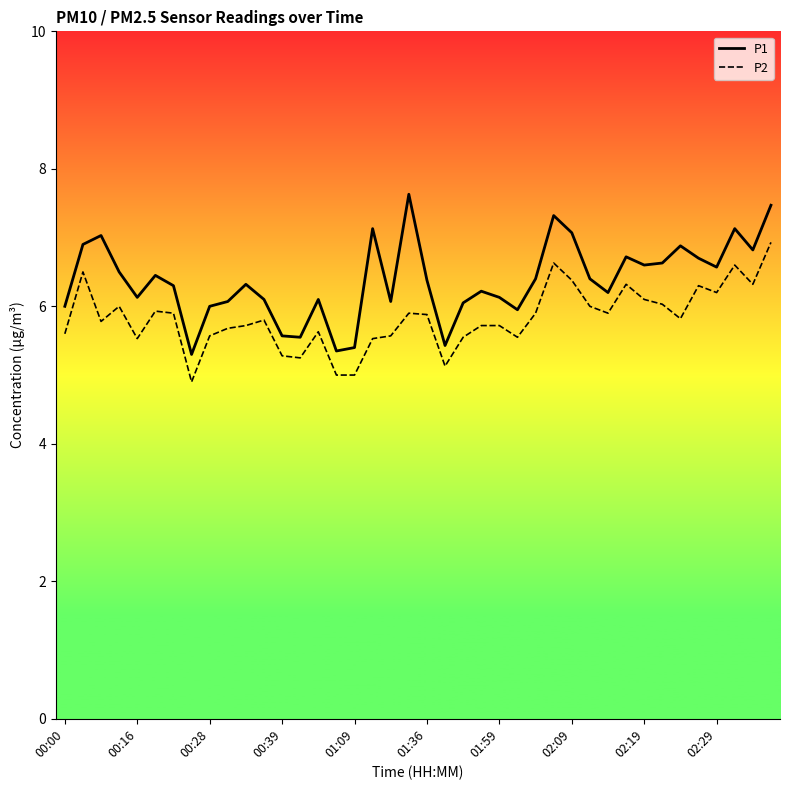

Which series has the largest total across all categories?

P1